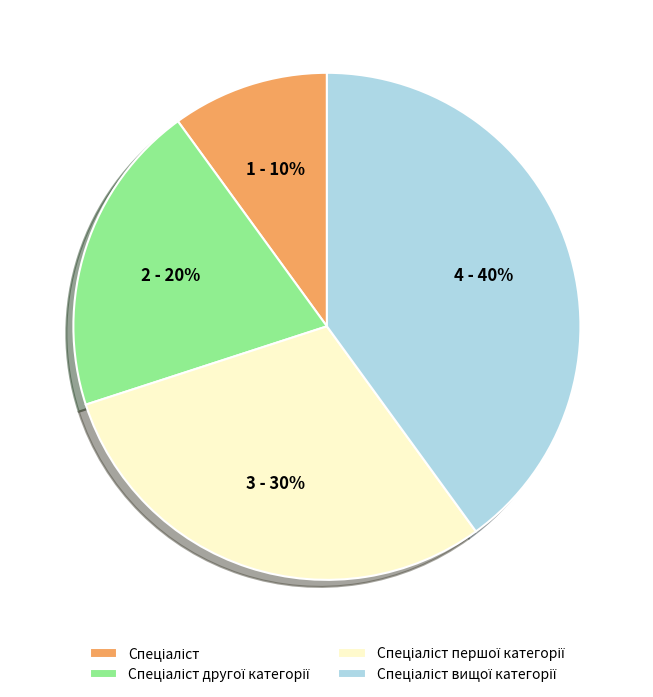

Does any single category account for the majority?

No